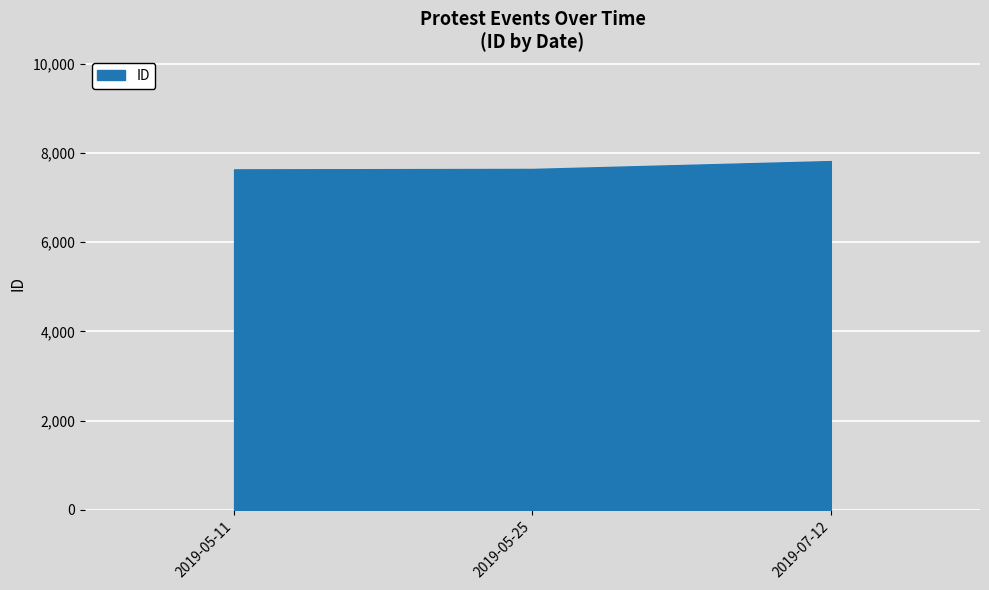

List the labels in order of value, largest first.

2019-07-12, 2019-05-25, 2019-05-11